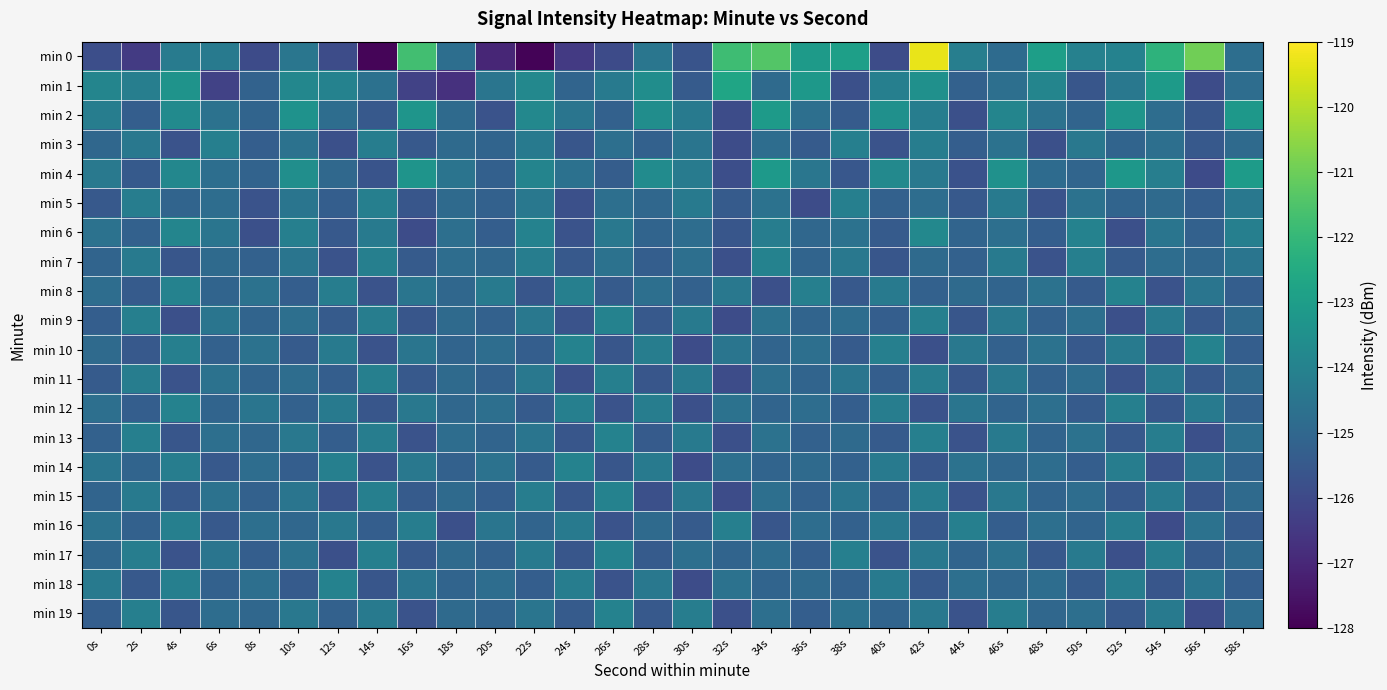

Which series has the largest total across all categories?

min 0